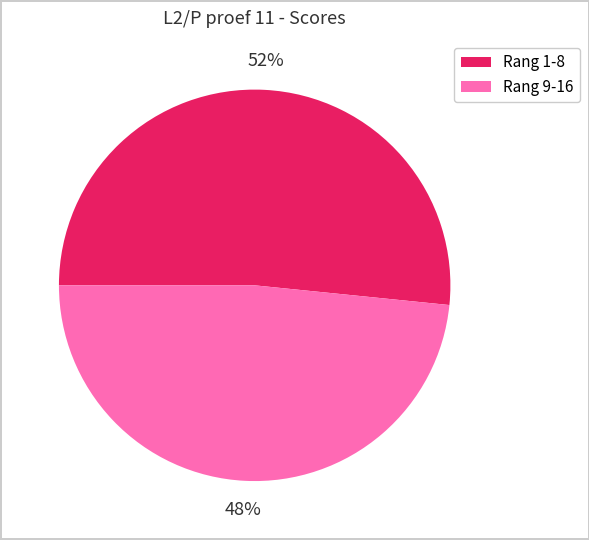

To the nearest percent, what is the average slice percentage?

50%